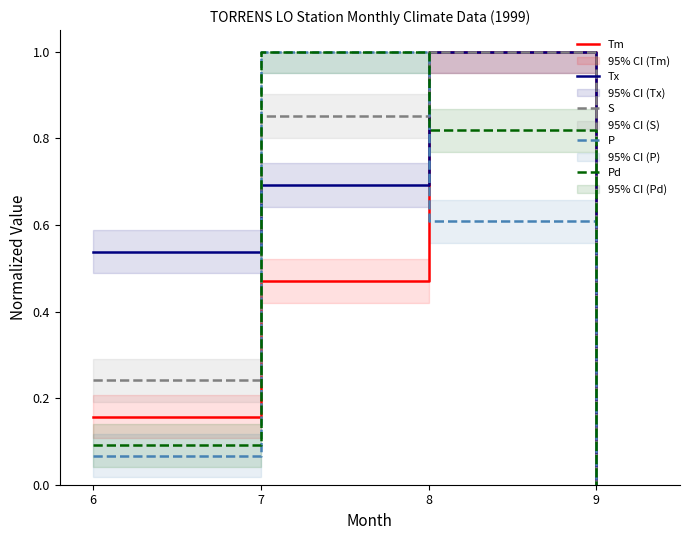

True or false: Pd and P intersect in this chart.

False